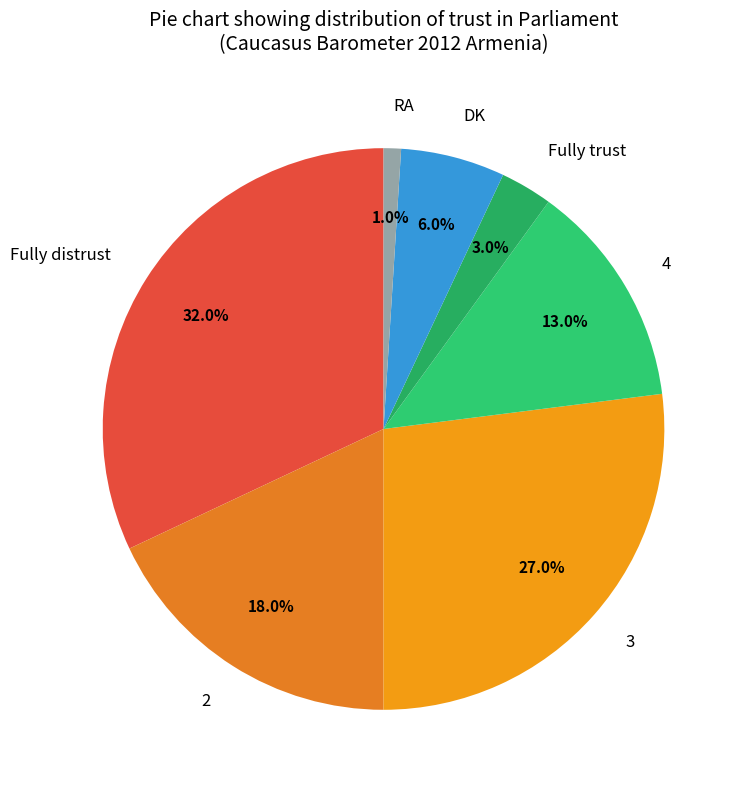

To the nearest percent, what is the difference between the largest and smallest slice percentages?

31%